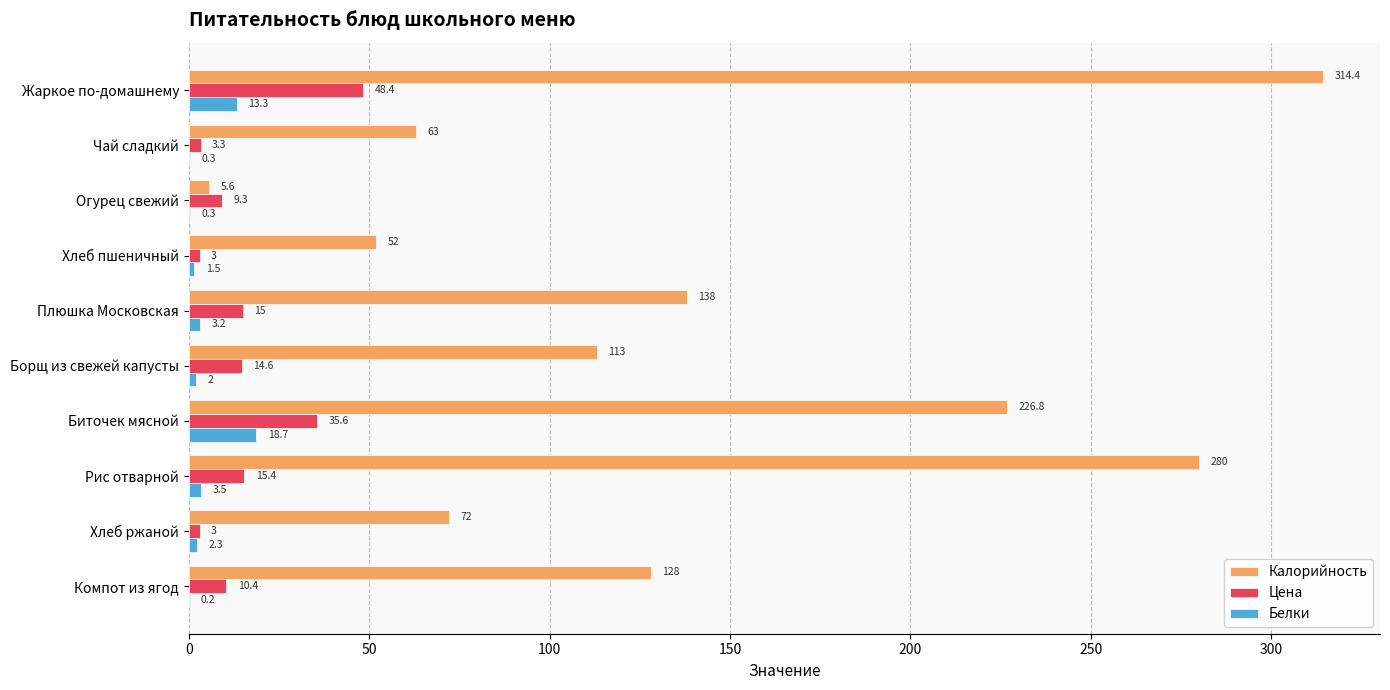

Where is Цена nearest to the value 25?

Рис отварной